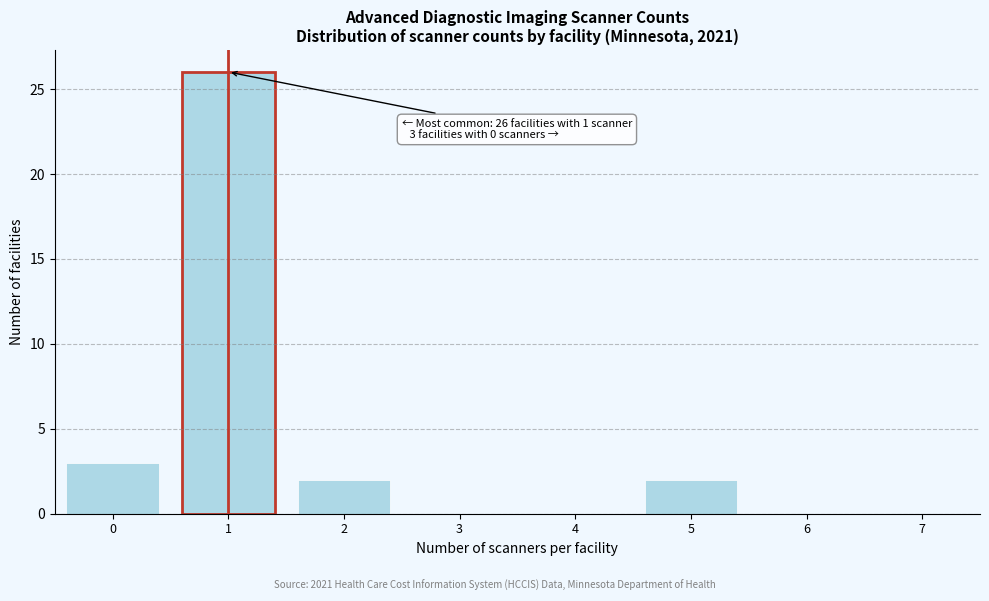

Reading right to left, transcribe all the data shown in this chart.

7=0	6=0	5=2	4=0	3=0	2=2	1=26	0=3